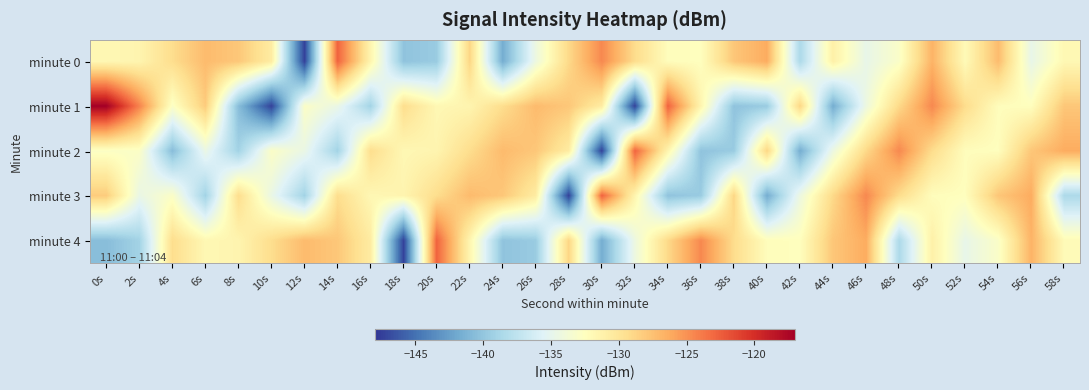

Reading left to right, what are all the values shown in this chart?

minute 0: 0s=-131.8	2s=-131.5	4s=-129.3	6s=-127.2	8s=-127.9	10s=-130.7	12s=-147.4	14s=-122.8	16s=-131.5	18s=-140.2	20s=-139.6	22s=-128.8	24s=-141.7	26s=-134.3	28s=-129.0	30s=-124.5	32s=-129.2	34s=-132.3	36s=-132.4	38s=-127.9	40s=-126.3	42s=-138.5	44s=-131.0	46s=-134.8	48s=-133.0	50s=-126.7	52s=-132.0	54s=-127.2	56s=-134.7	58s=-131.8
minute 1: 0s=-117.1	2s=-124.3	4s=-132.8	6s=-128.2	8s=-140.6	10s=-147.3	12s=-132.9	14s=-134.6	16s=-139.1	18s=-129.3	20s=-131.8	22s=-131.5	24s=-129.3	26s=-127.2	28s=-127.9	30s=-130.7	32s=-147.4	34s=-122.8	36s=-131.5	38s=-140.2	40s=-139.6	42s=-128.8	44s=-141.7	46s=-134.3	48s=-129.0	50s=-124.5	52s=-129.2	54s=-132.3	56s=-132.4	58s=-127.9
minute 2: 0s=-132.8	2s=-132.9	4s=-140.6	6s=-134.6	8s=-139.1	10s=-132.9	12s=-134.6	14s=-139.1	16s=-129.3	18s=-131.8	20s=-131.5	22s=-129.3	24s=-127.2	26s=-127.9	28s=-130.7	30s=-147.4	32s=-122.8	34s=-131.5	36s=-140.2	38s=-139.6	40s=-128.8	42s=-141.7	44s=-134.3	46s=-129.0	48s=-124.5	50s=-129.2	52s=-132.3	54s=-132.4	56s=-127.9	58s=-126.3
minute 3: 0s=-128.2	2s=-134.6	4s=-132.9	6s=-139.1	8s=-129.3	10s=-134.6	12s=-139.1	14s=-129.3	16s=-131.8	18s=-131.5	20s=-129.3	22s=-127.2	24s=-127.9	26s=-130.7	28s=-147.4	30s=-122.8	32s=-131.5	34s=-140.2	36s=-139.6	38s=-128.8	40s=-141.7	42s=-134.3	44s=-129.0	46s=-124.5	48s=-129.2	50s=-132.3	52s=-132.4	54s=-127.9	56s=-126.3	58s=-138.5
minute 4: 0s=-140.6	2s=-139.1	4s=-129.3	6s=-131.8	8s=-131.5	10s=-129.3	12s=-127.2	14s=-127.9	16s=-130.7	18s=-147.4	20s=-122.8	22s=-131.5	24s=-140.2	26s=-139.6	28s=-128.8	30s=-141.7	32s=-134.3	34s=-129.0	36s=-124.5	38s=-129.2	40s=-132.3	42s=-132.4	44s=-127.9	46s=-126.3	48s=-138.5	50s=-131.0	52s=-134.8	54s=-133.0	56s=-126.7	58s=-132.0